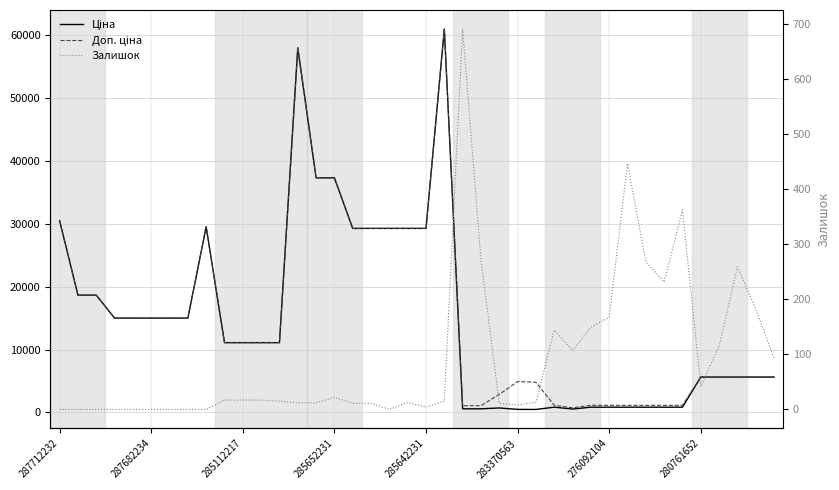

At which category does Ціна reach its first local peak?

8